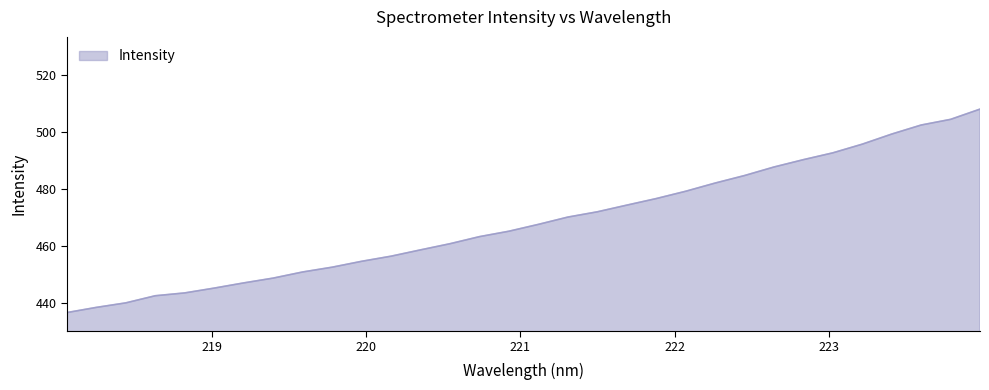

What is the greatest value displayed?

508.1